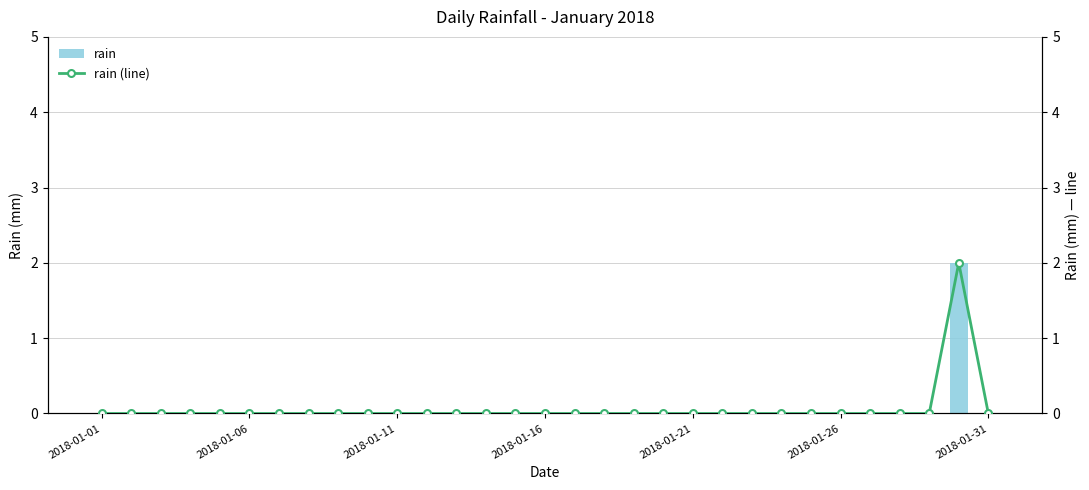

Is it true that rain equals 0 at 2018-01-11?

True